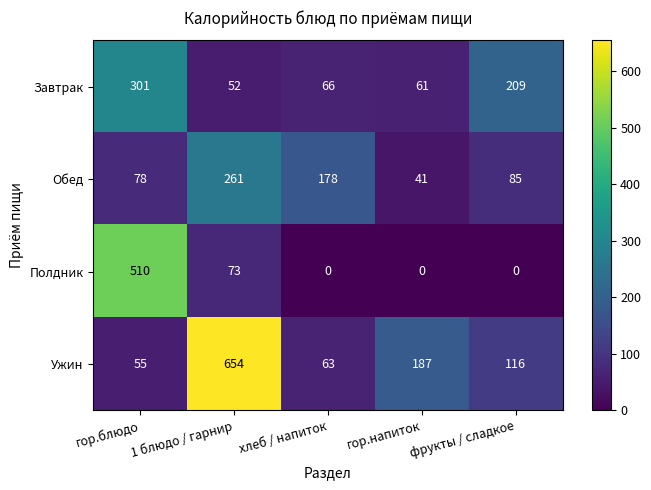

Which series has the largest total across all categories?

Ужин